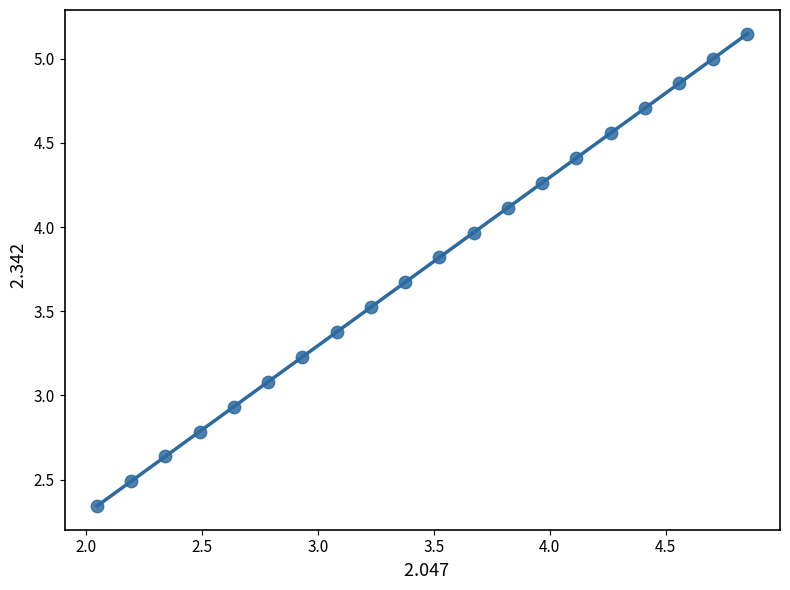

What is the range of X values (max minus min)?

2.8